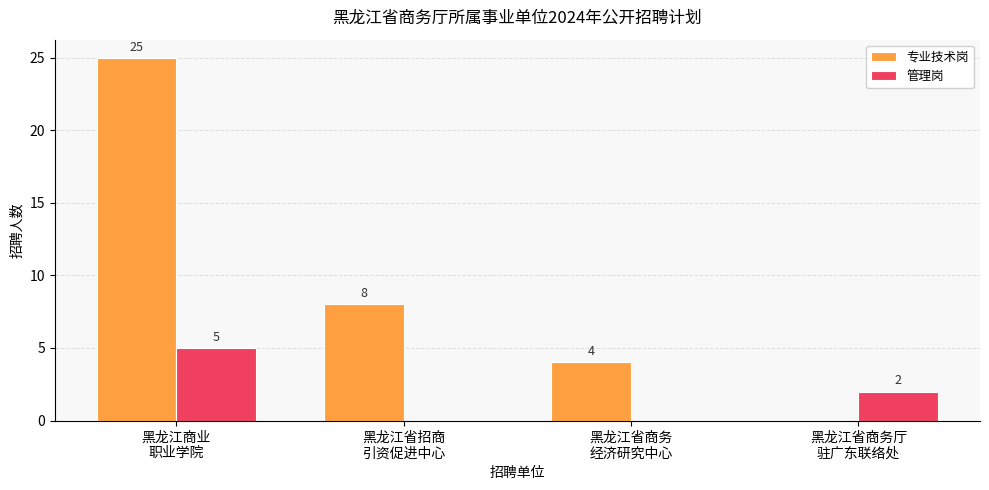

What is the greatest value displayed?

25